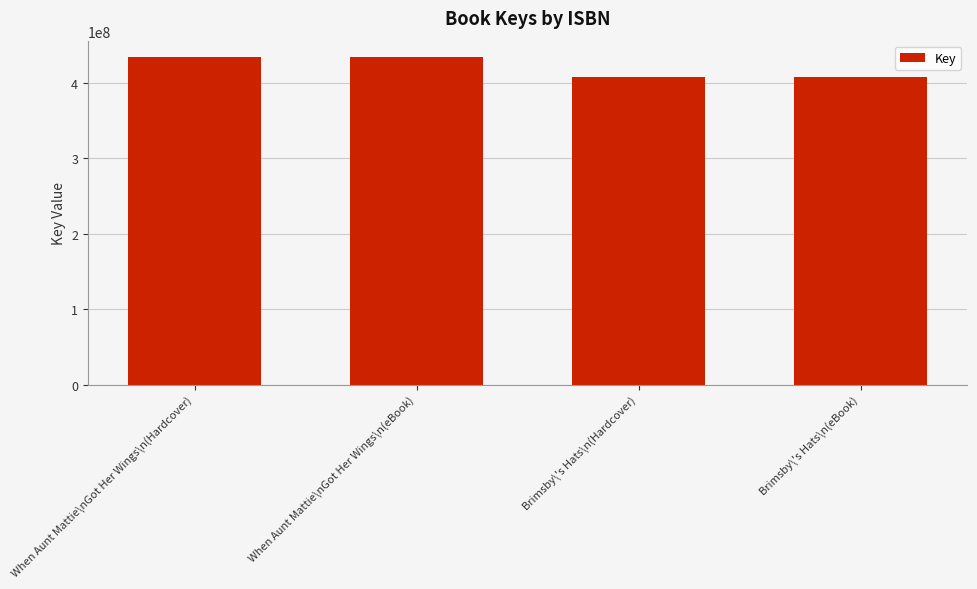

What is the maximum value shown in the chart?

434439480